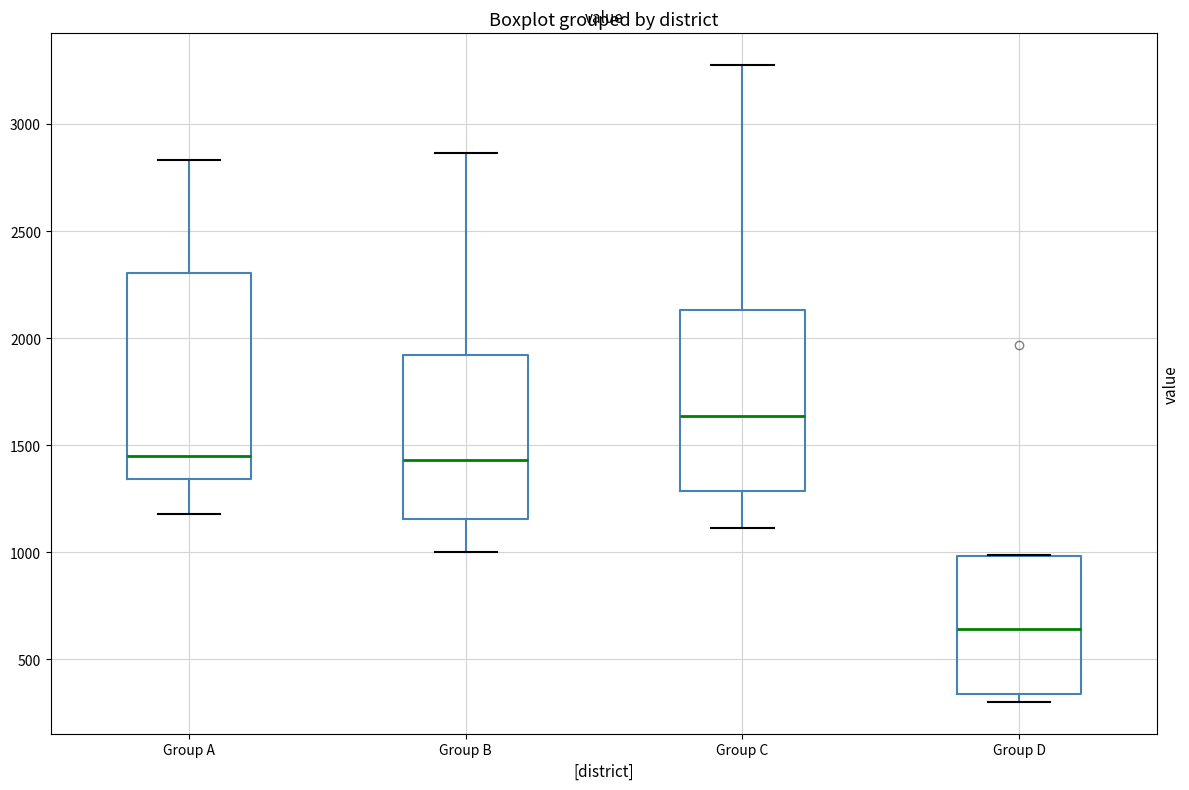

Which box's median line is the lowest?

Group D